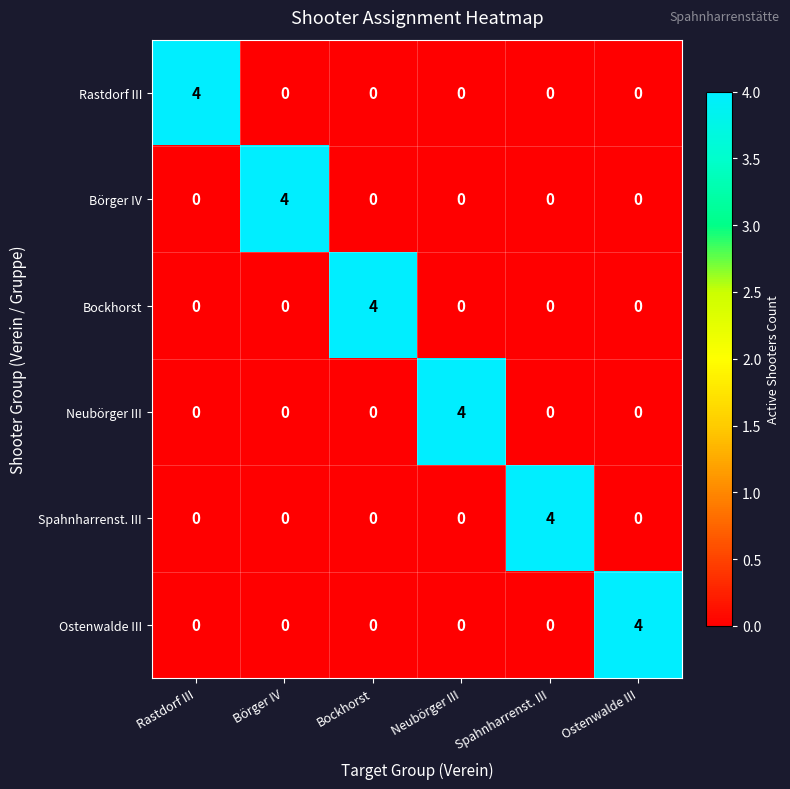

What is the sum of the Bockhorst values at Bockhorst and Börger IV?

4